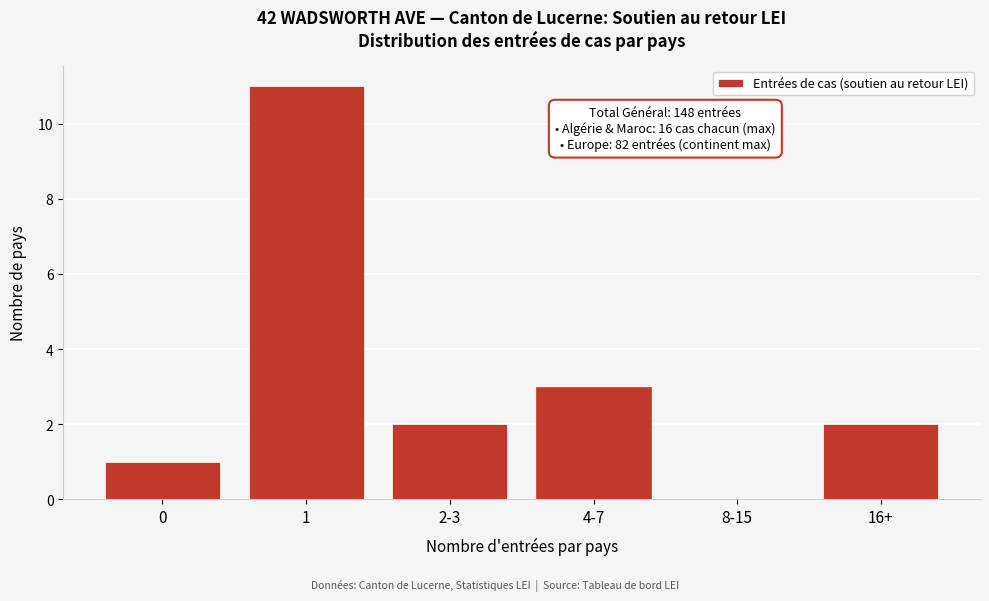

Reading left to right, transcribe all the data shown in this chart.

0=1	1=11	2-3=2	4-7=3	8-15=0	16+=2